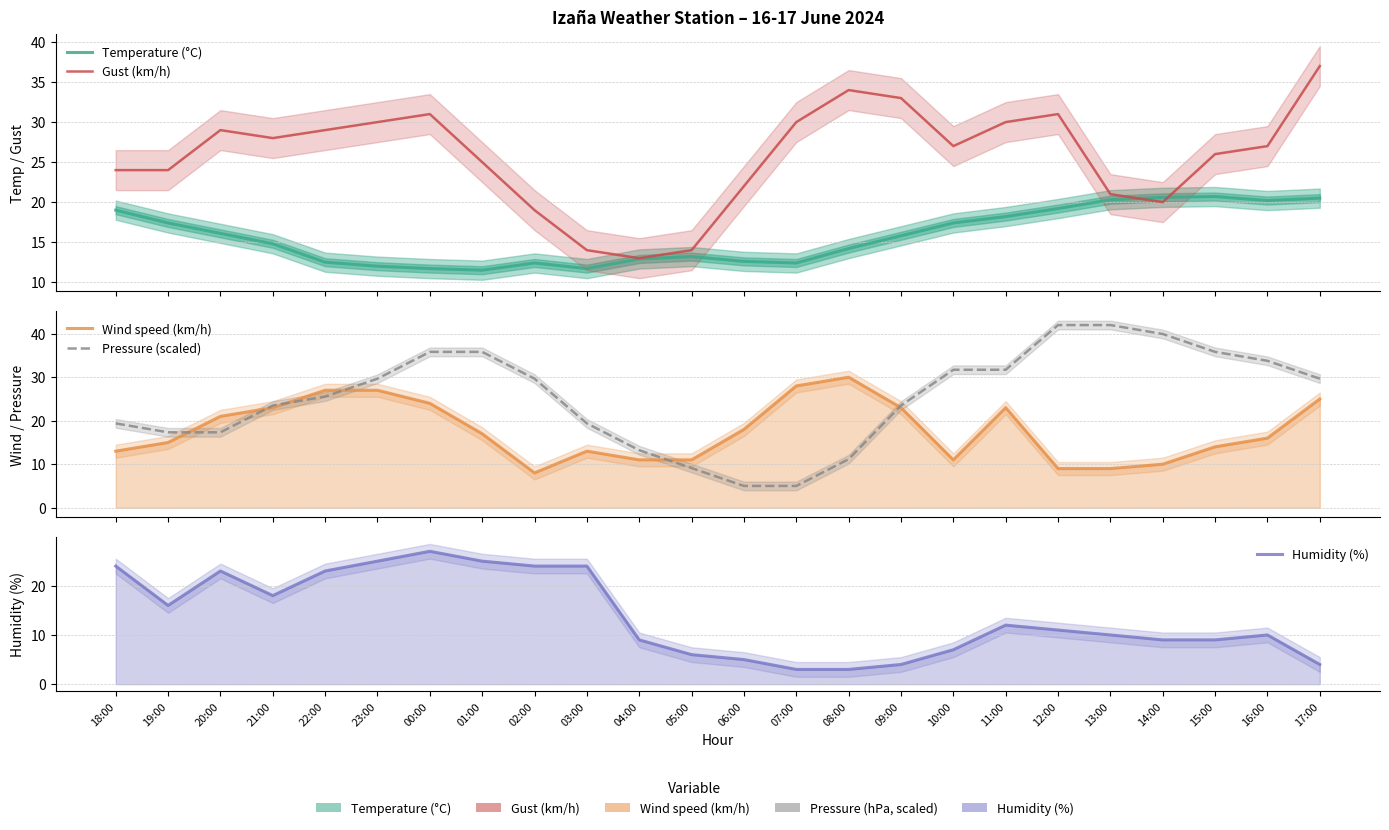

How many data points does each series have?

24